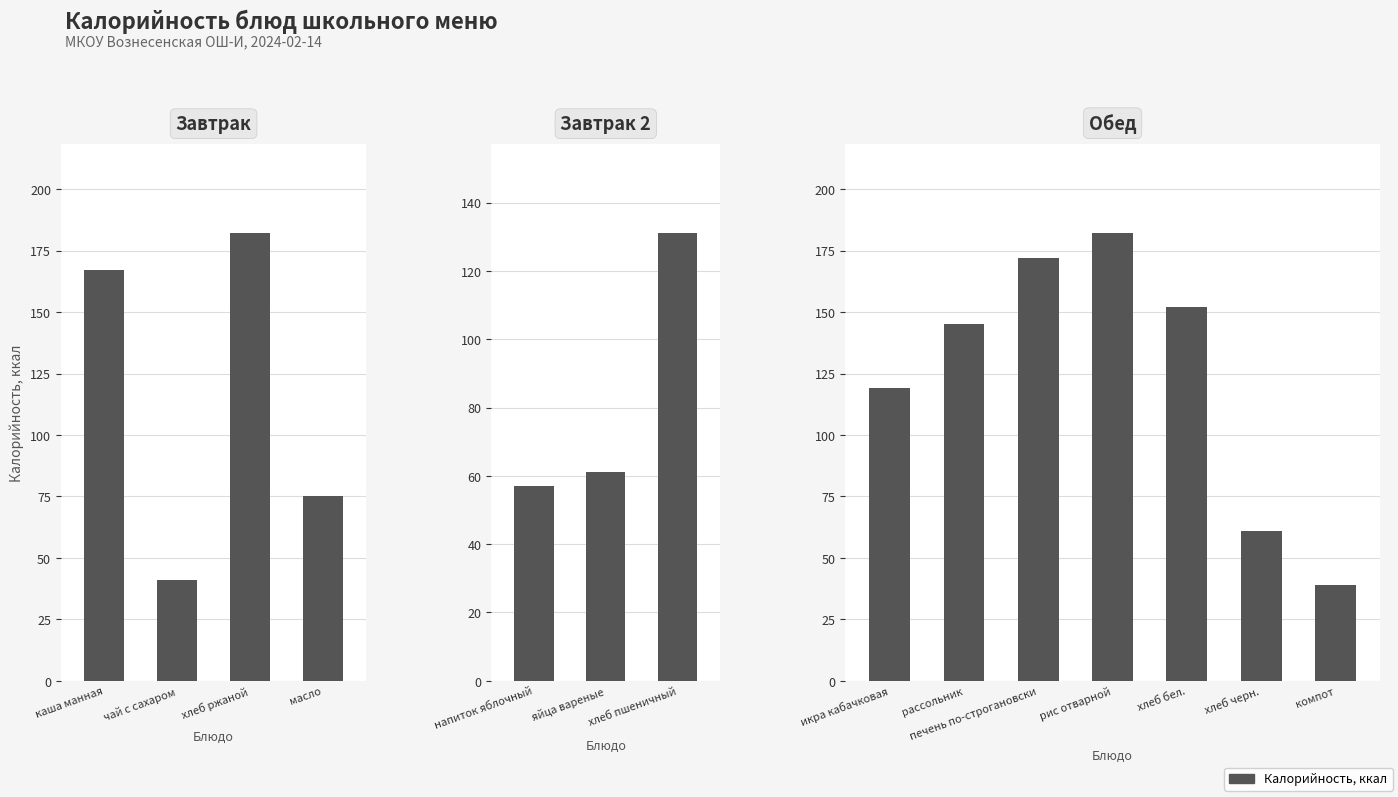

The value at хлеб пшеничный is 131. True or false?

True